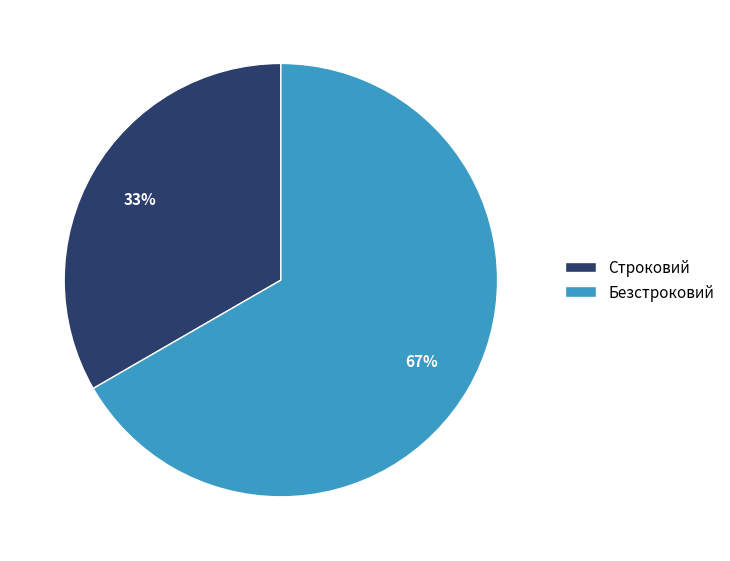

What percentage is the Безстроковий slice, to the nearest percent?

67%